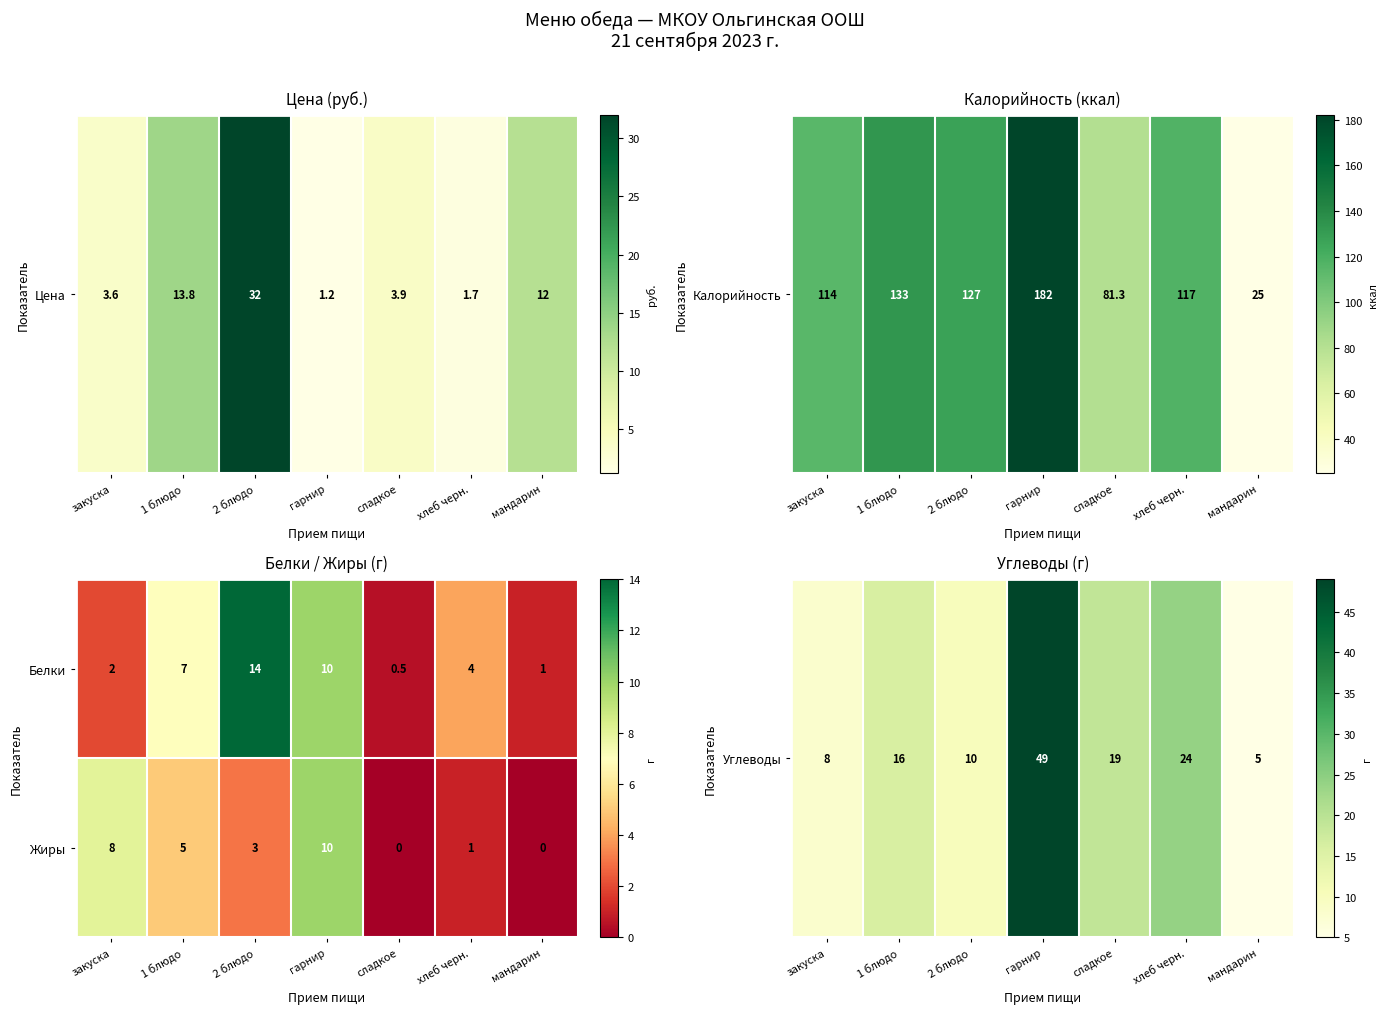

Which series has the largest total across all categories?

Белки